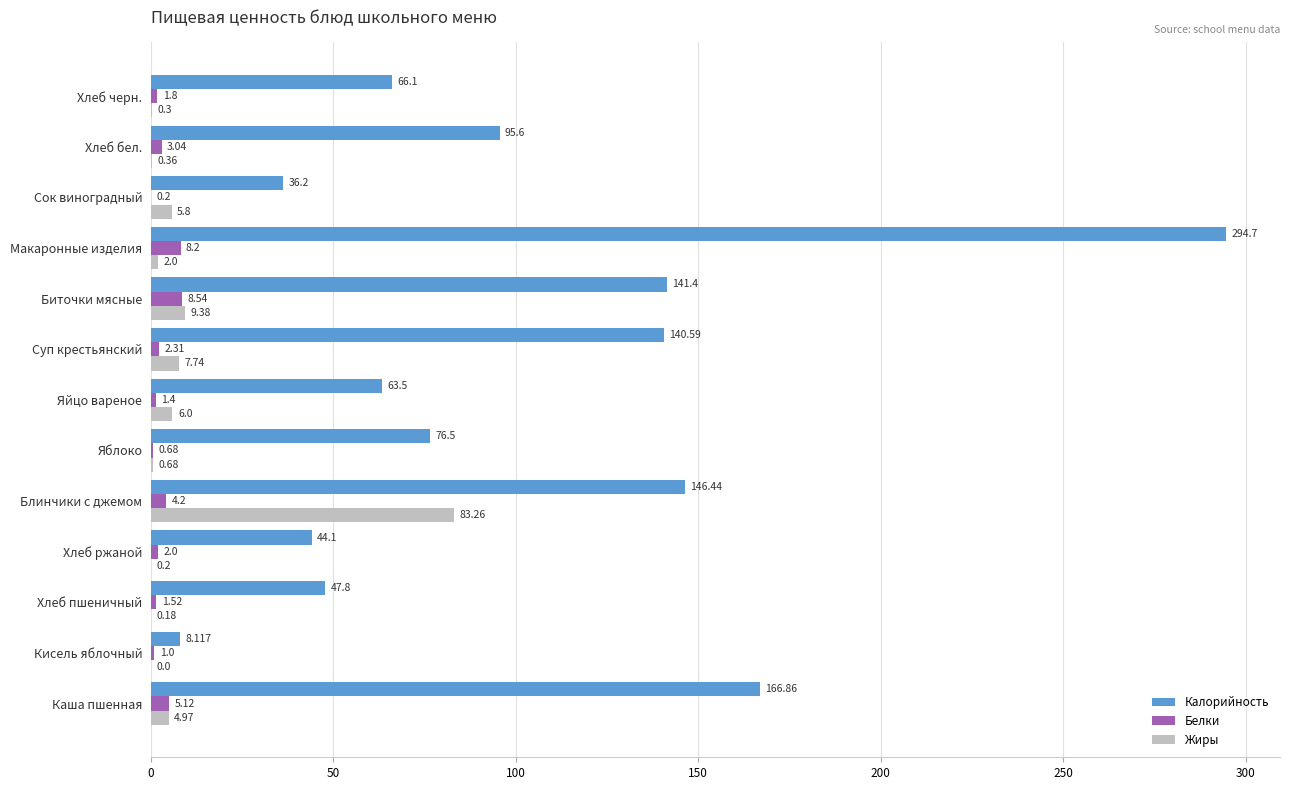

Which category has the highest value in the Жиры series?

Блинчики с джемом